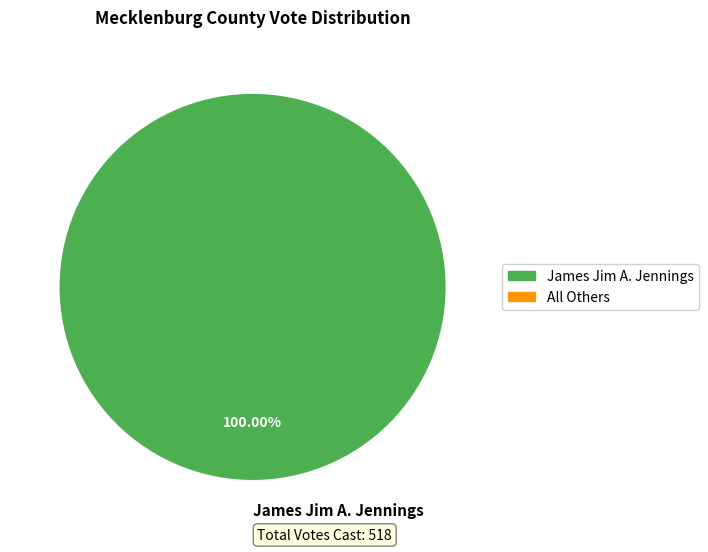

Count the number of slices in the pie.

1